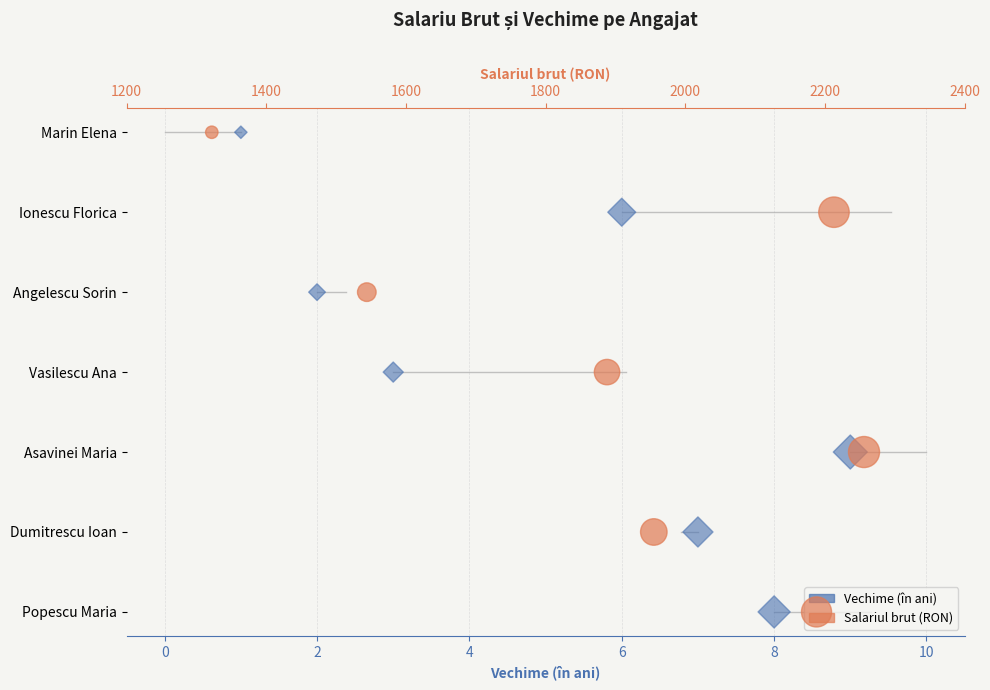

Which series reaches the minimum Y coordinate?

Vechime (în ani)